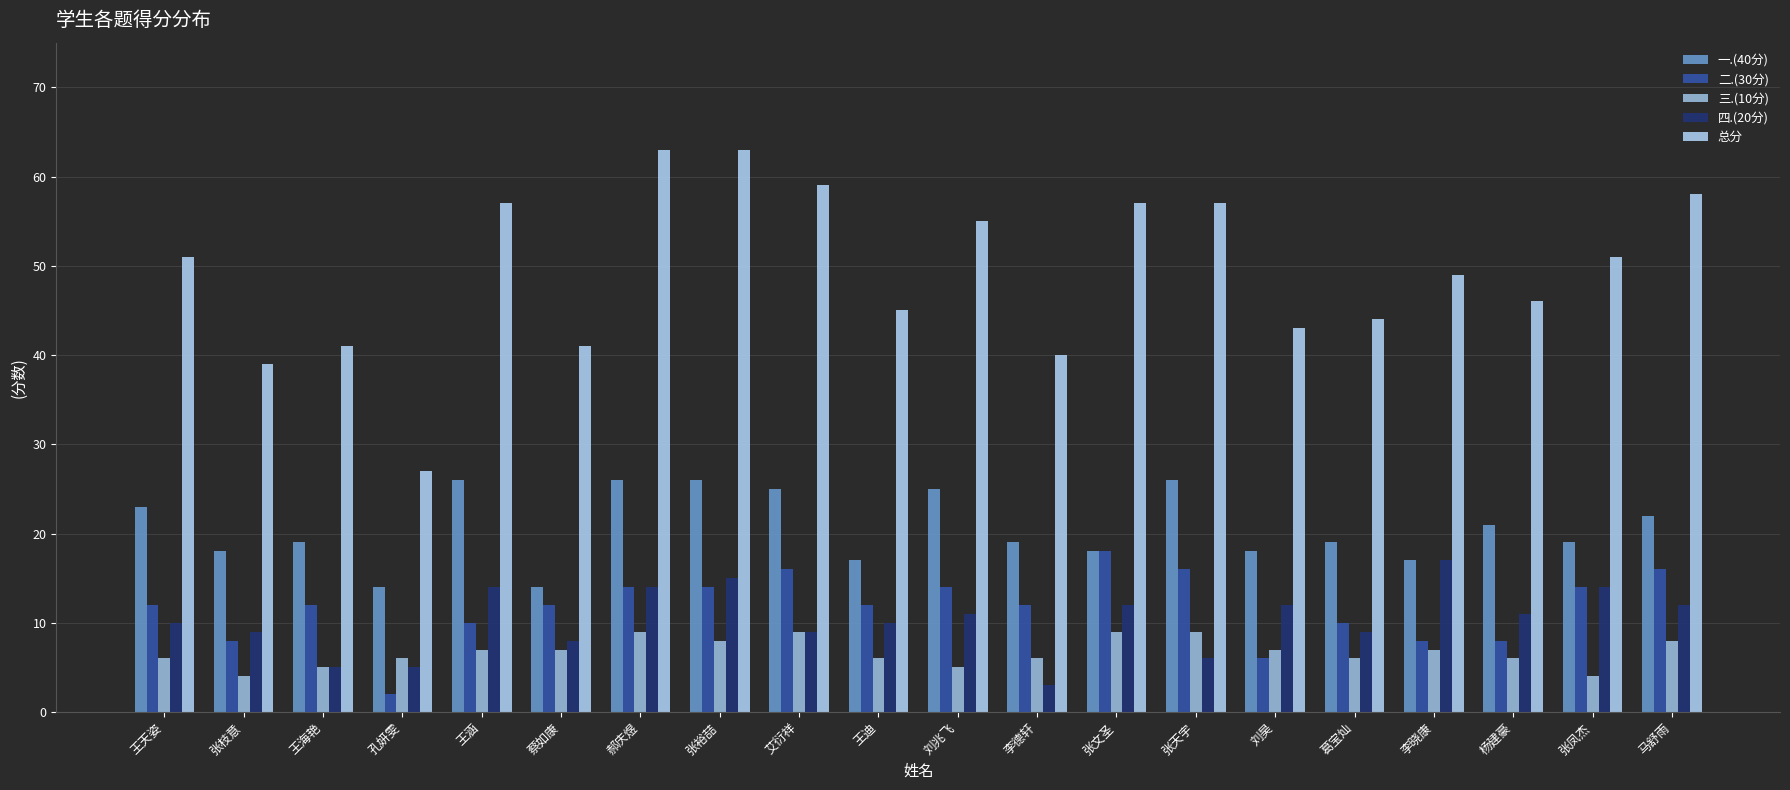

What is the value of the 四.(20分) bar at the 15th from the left?

12